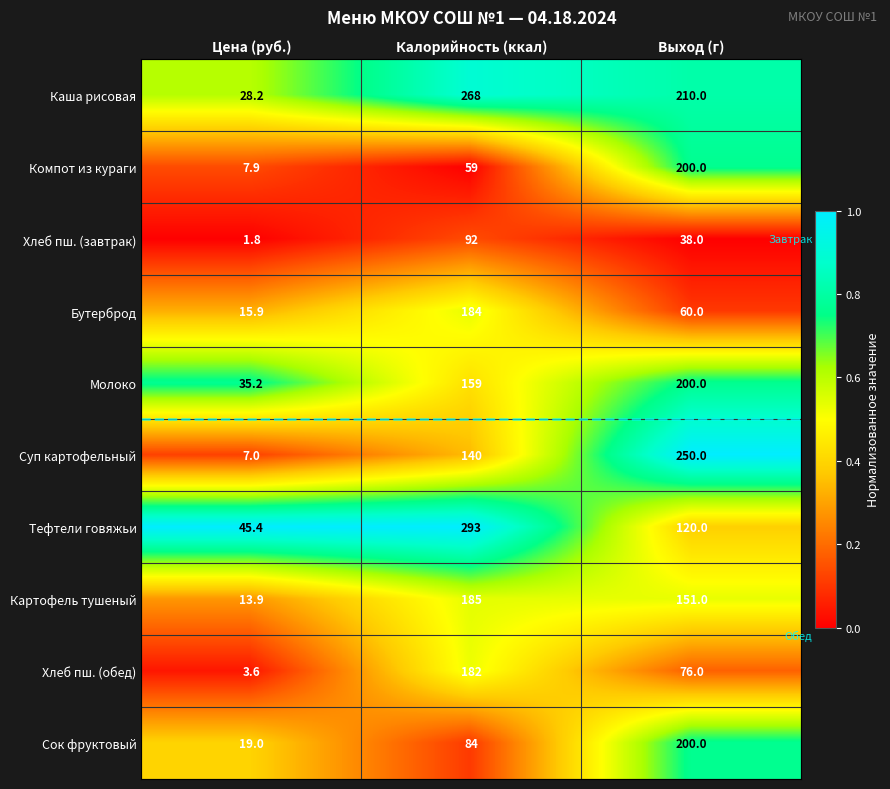

Is it true that Бутерброд equals 62.0 at Калорийность (ккал)?

False